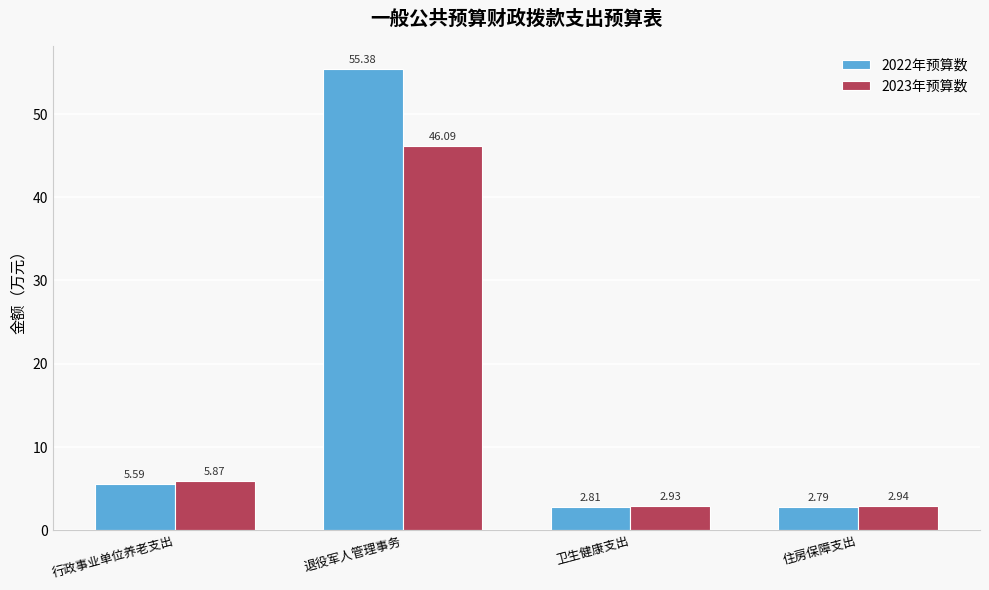

What is the average value of the 2022年预算数 series?

16.6